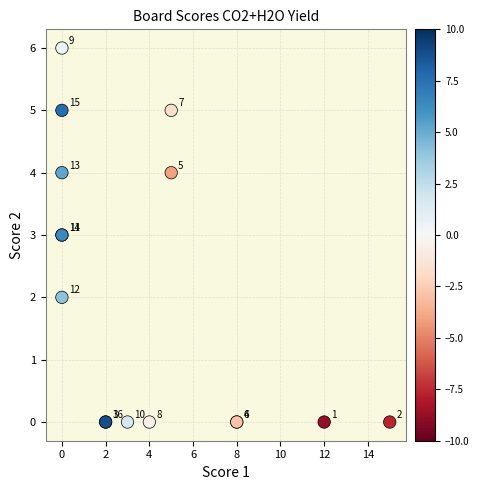

What Y value in the scatter plot is closest to 3?

3